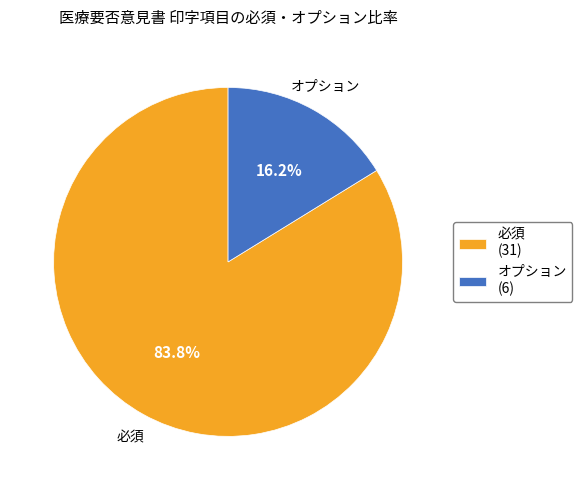

To the nearest percent, what is the combined percentage of 必須 and オプション?

100%